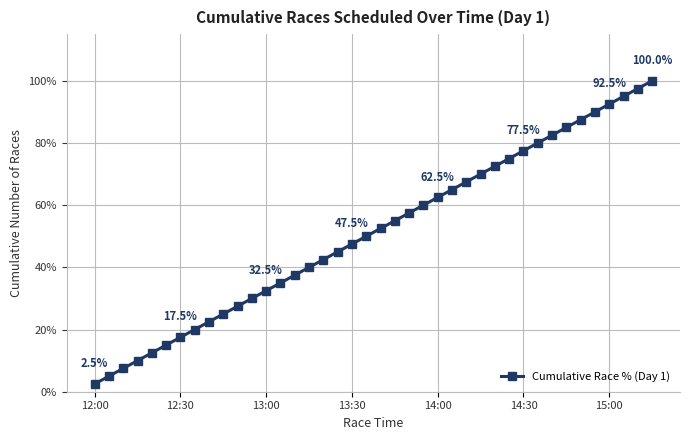

Reading right to left, what are all the values shown in this chart?

100.0	97.5	95.0	92.5	90.0	87.5	85.0	82.5	80.0	77.5	75.0	72.5	70.0	67.5	65.0	62.5	60.0	57.5	55.0	52.5	50.0	47.5	45.0	42.5	40.0	37.5	35.0	32.5	30.0	27.5	25.0	22.5	20.0	17.5	15.0	12.5	10.0	7.5	5.0	2.5